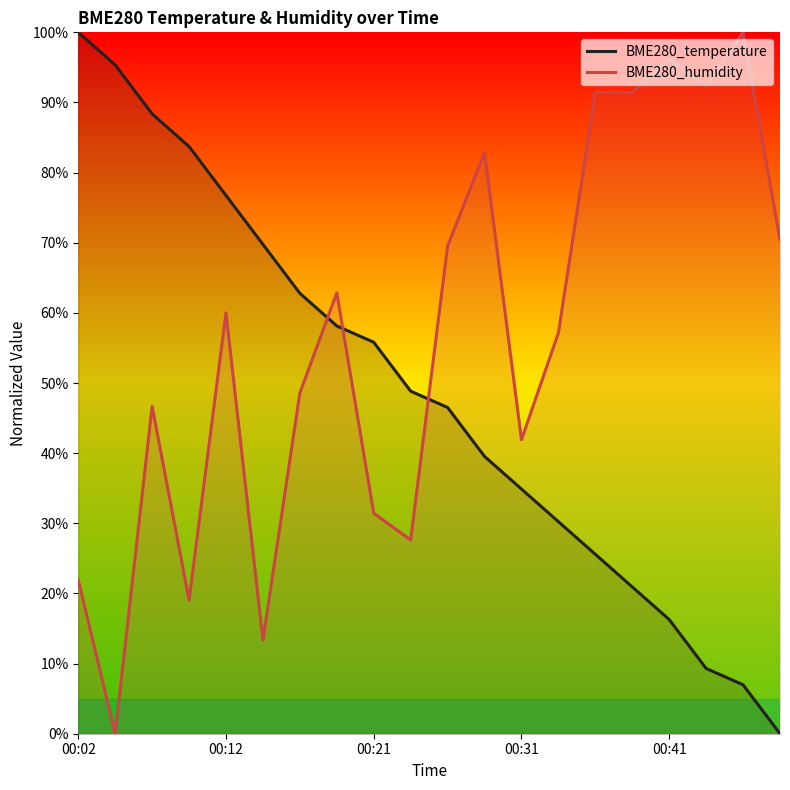

At how many categories does at least one series exceed 40?

20